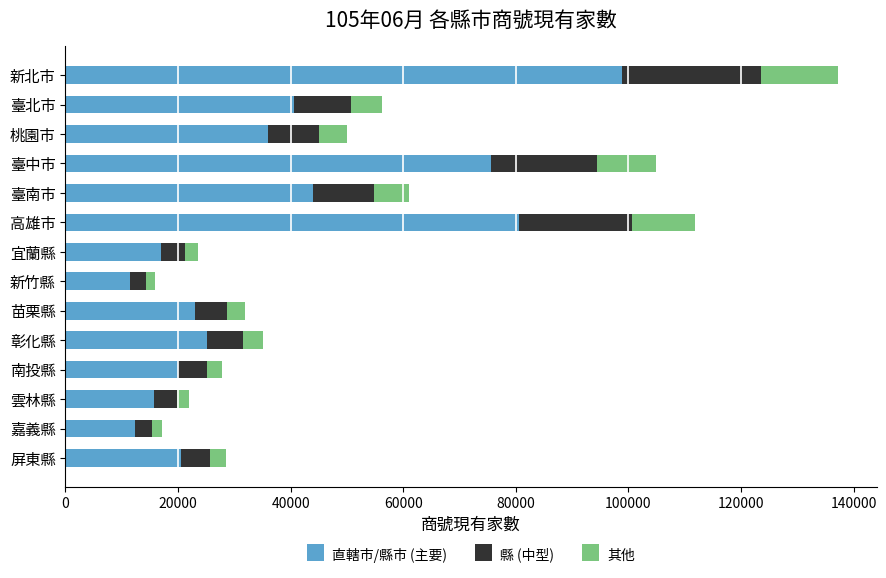

At which label is 直轄市/縣市 (主要) closest to 55117?

臺南市